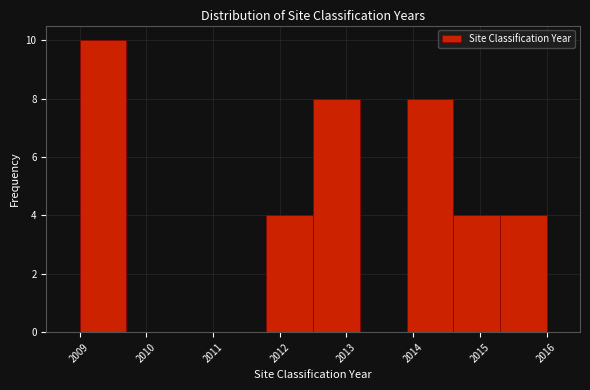

What is the height of the bar covering 2011.8 to 2012.5 on the x-axis? The values are not printed on the chart, so give them approximately, as read against the axis.

4